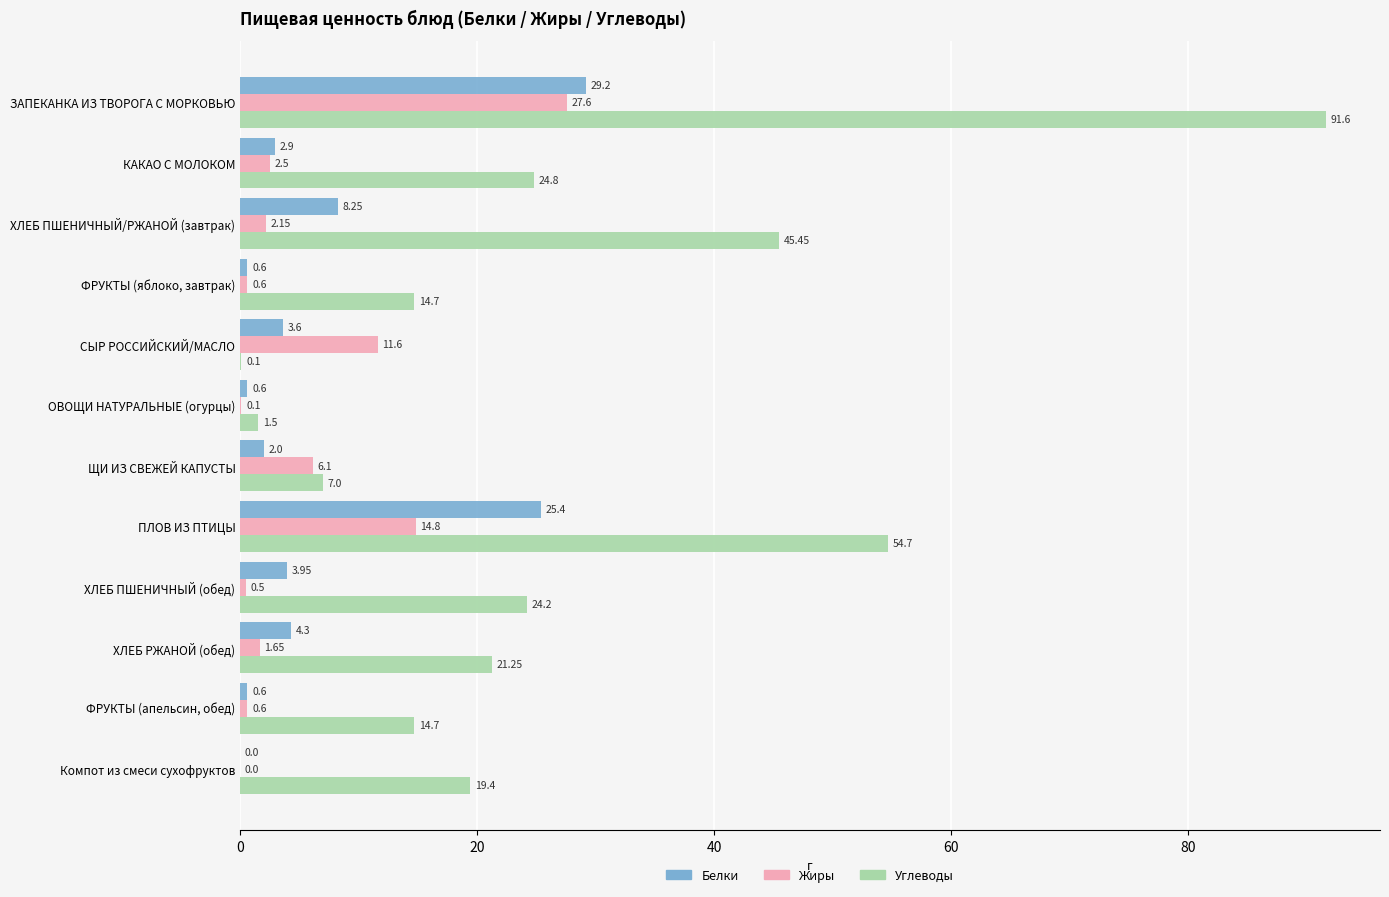

At which label is Жиры closest to 13?

СЫР РОССИЙСКИЙ/МАСЛО